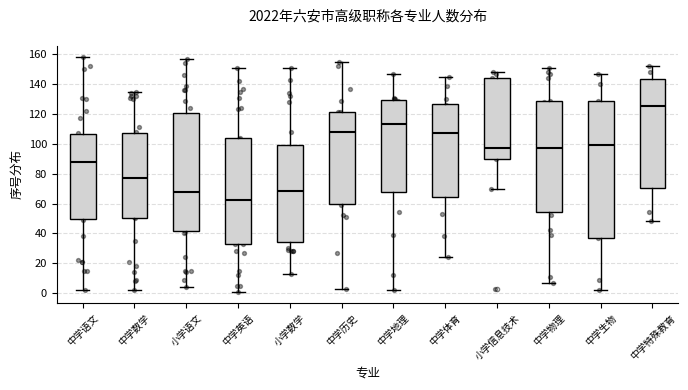

Comparing the boxes themselves (not the whiskers), which one is the tallest?

中学生物